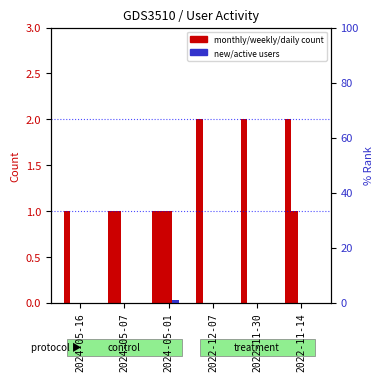

At how many categories does at least one series exceed 0?

6